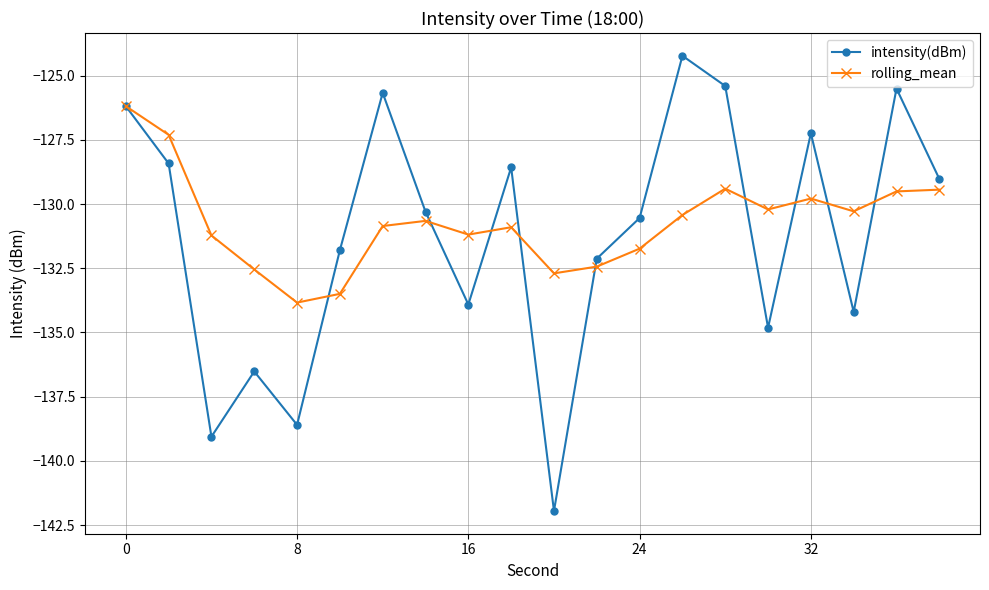

What is the value of the intensity(dBm) point at the 4th from the left?

-136.5